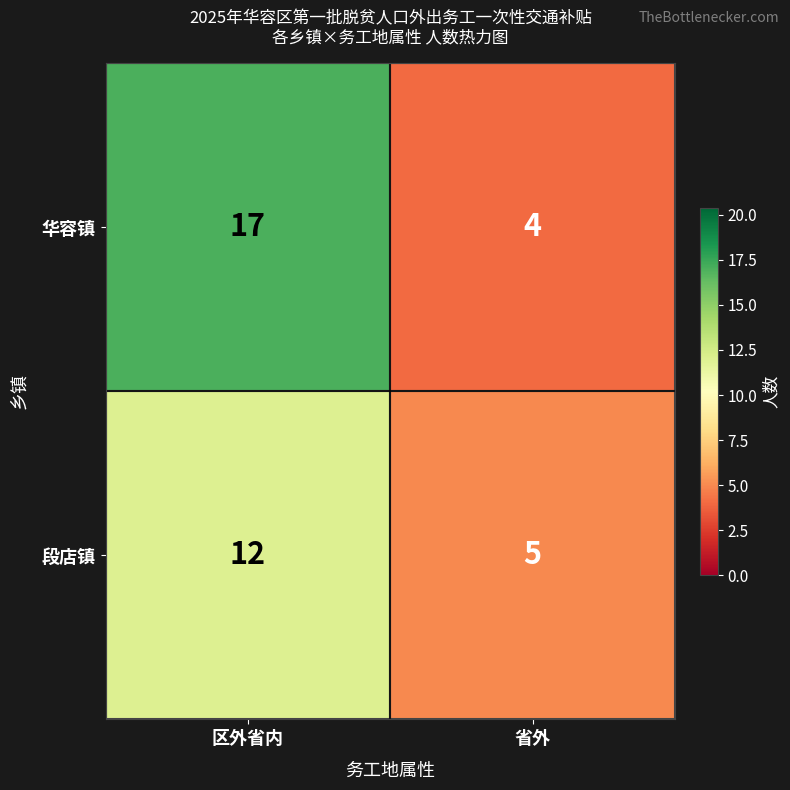

Which label corresponds to the smallest value in the chart?

省外